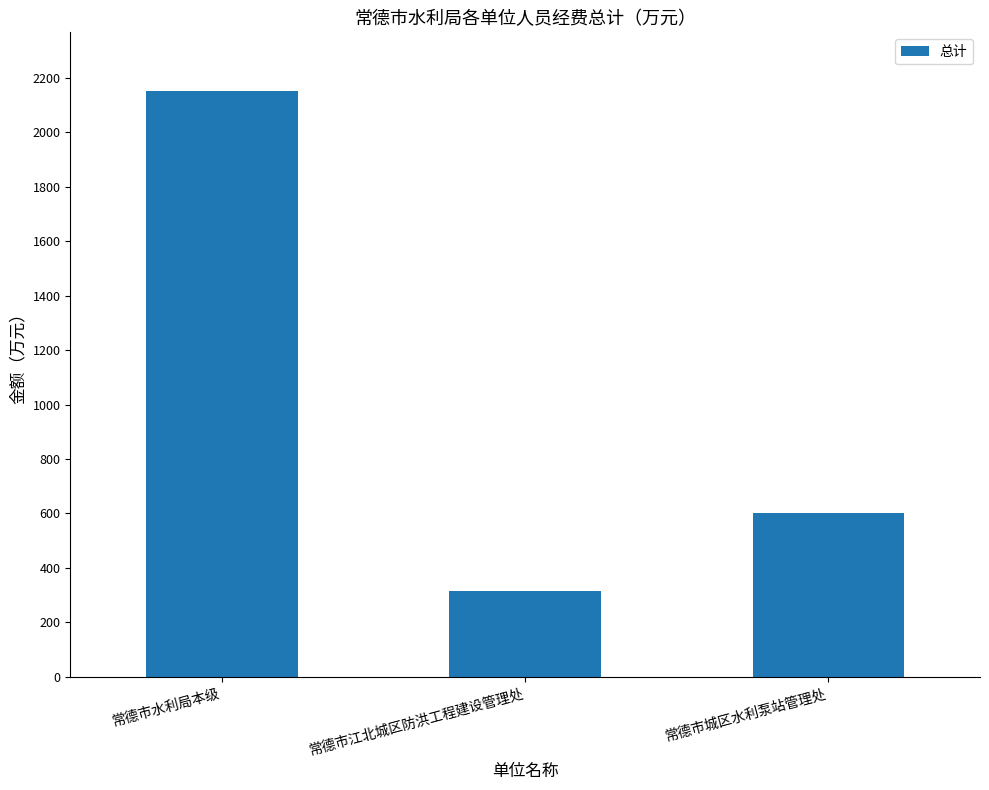

What is the value of the 2nd bar from the left?

316.3